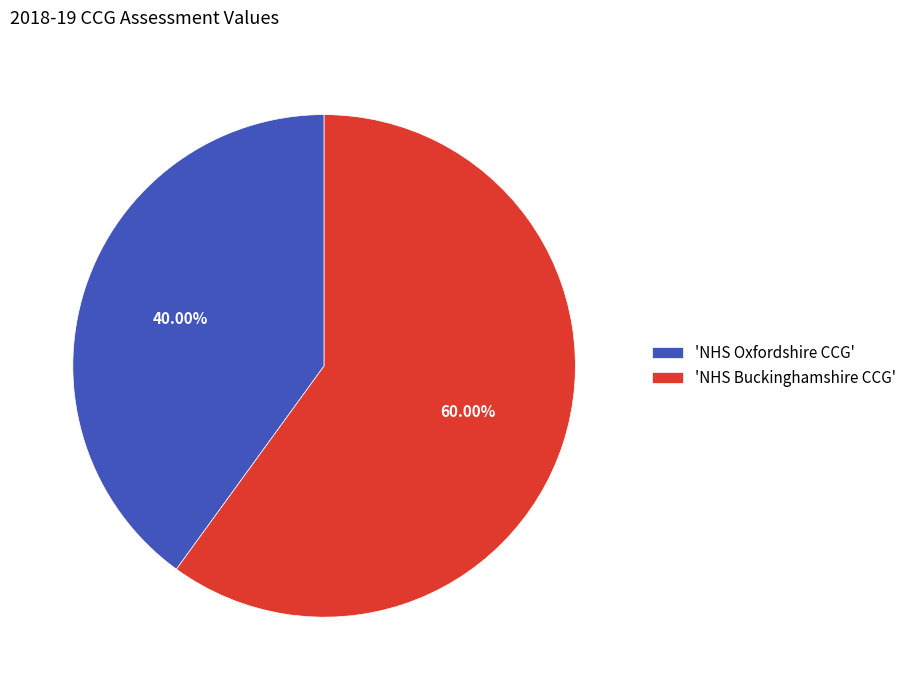

Which slice is the smallest?

'NHS Oxfordshire CCG'